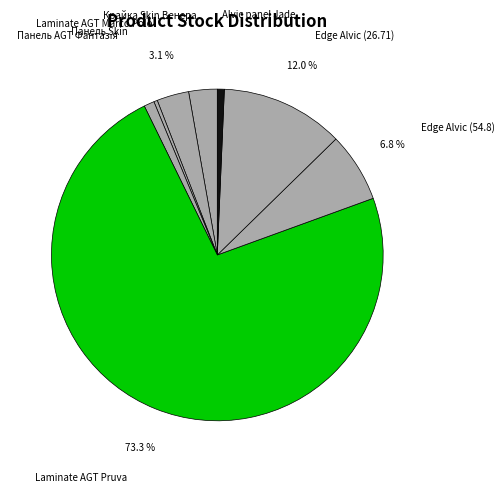

What is the largest slice in the pie chart?

Laminate AGT Pruva